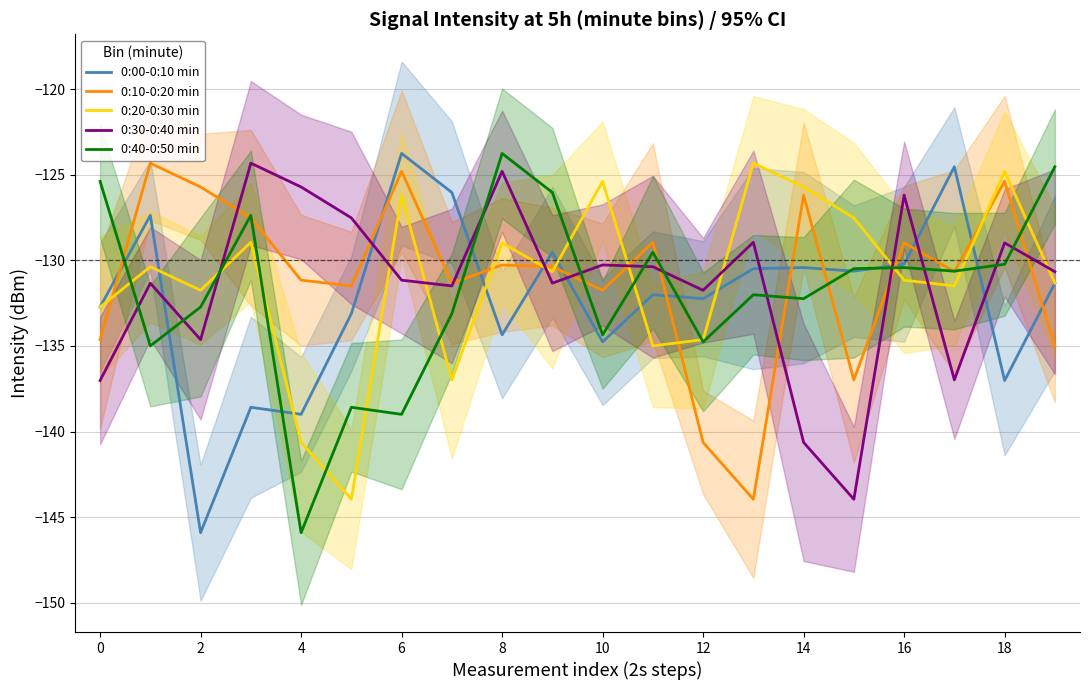

How many values in the 0:10-0:20 min series are below -130?

12